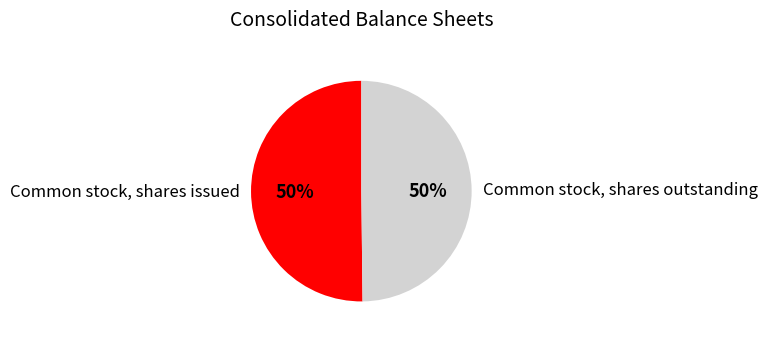

True or false: Common stock, shares outstanding accounts for 57% of the total.

False